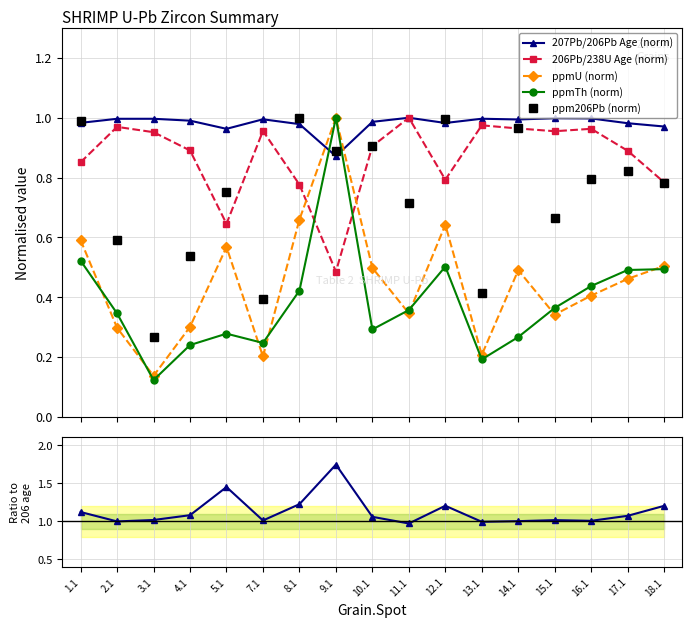

What is the average value of the ppmTh (norm) series?

0.4